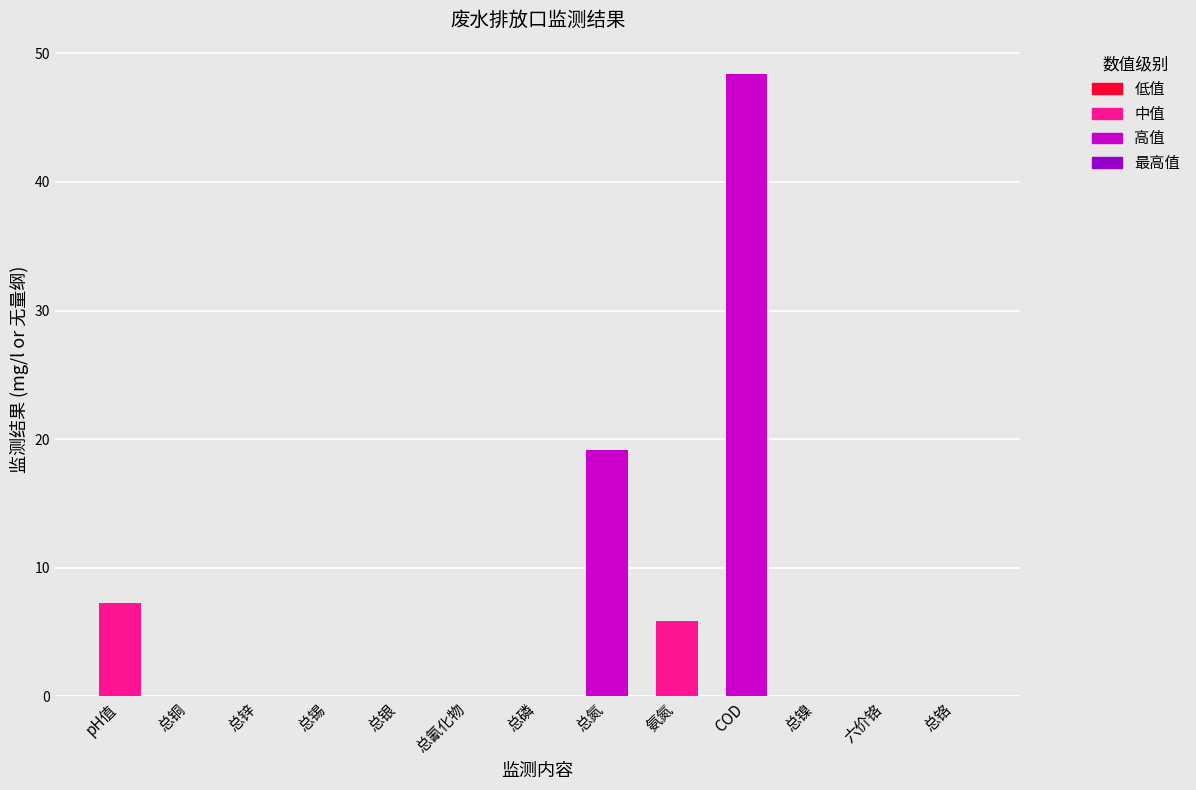

Where is the data nearest to the value 24?

总氮